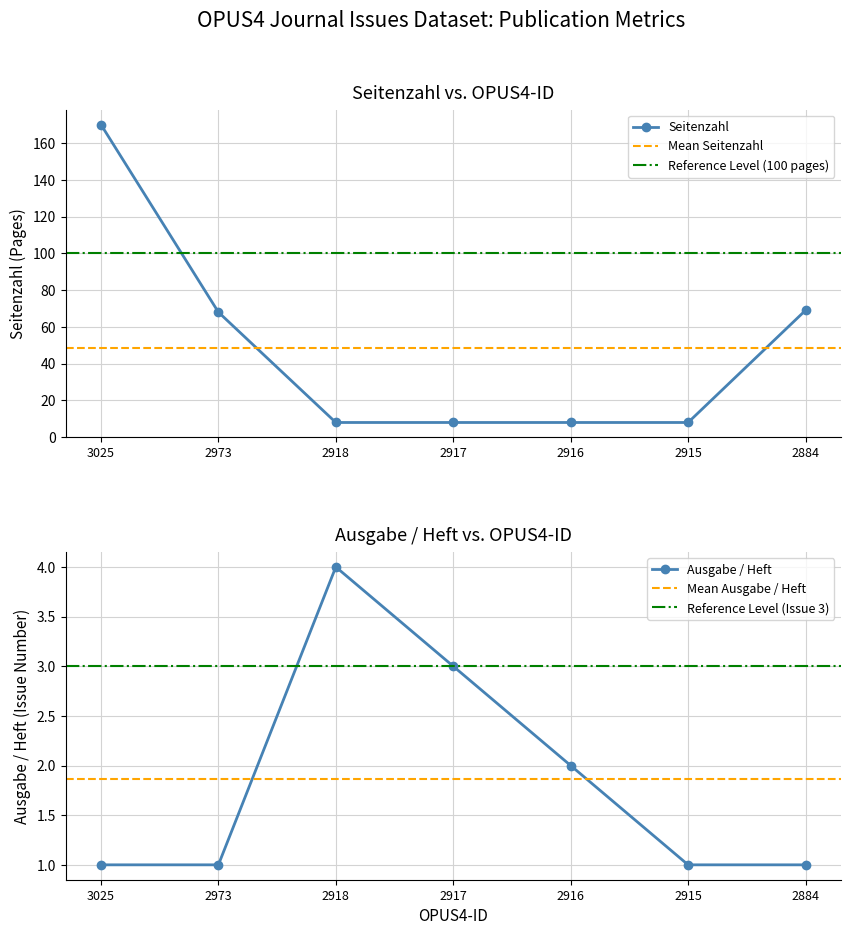

Rank the series at 3025 from lowest to highest value.

Ausgabe / Heft, Seitenzahl